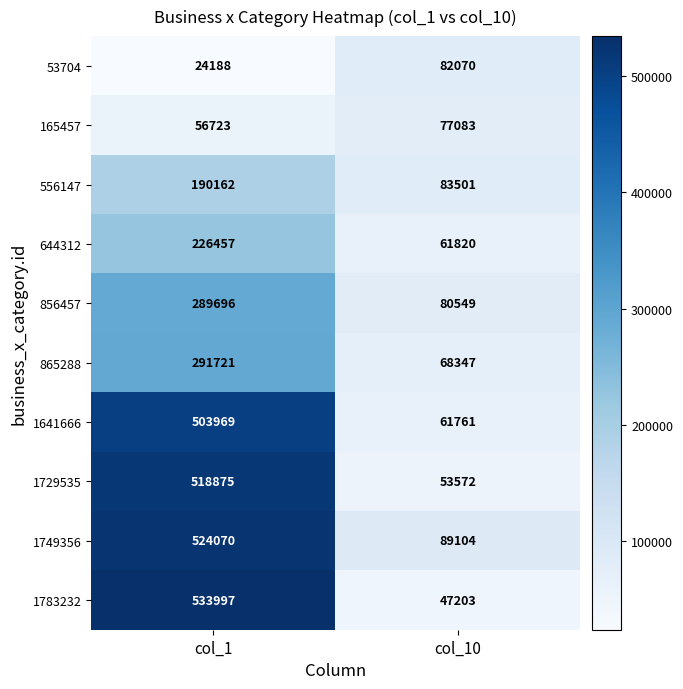

At col_1, list the series in order from smallest to largest.

53704, 165457, 556147, 644312, 856457, 865288, 1641666, 1729535, 1749356, 1783232